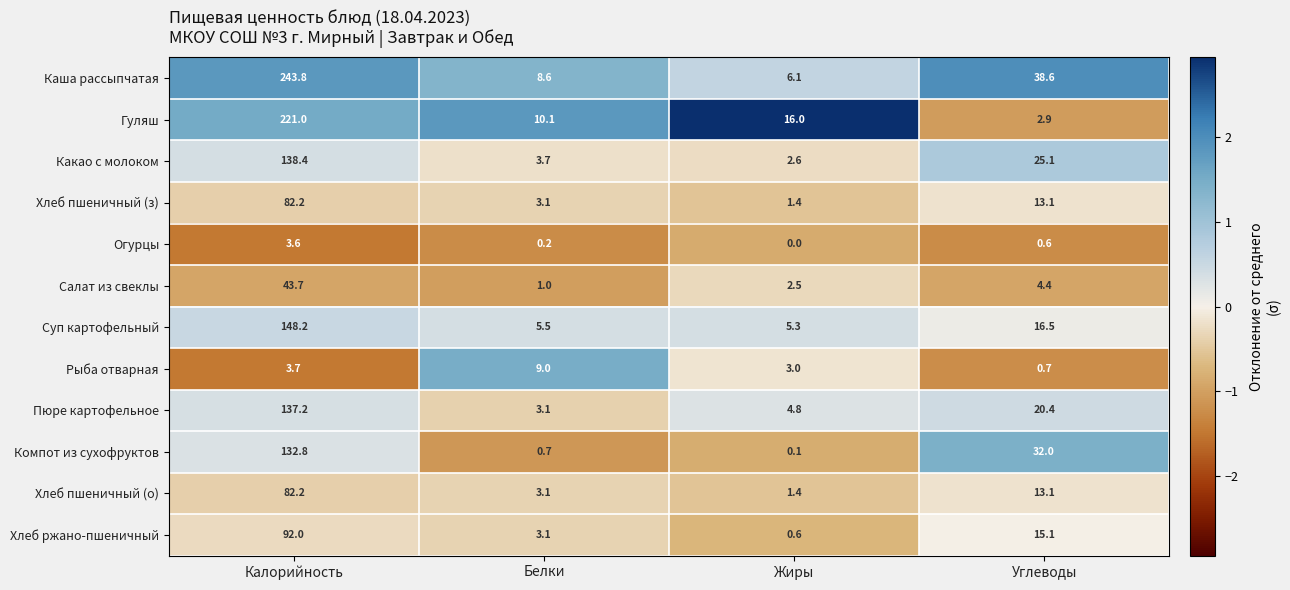

What is the difference between the highest and lowest values at Калорийность?

240.2